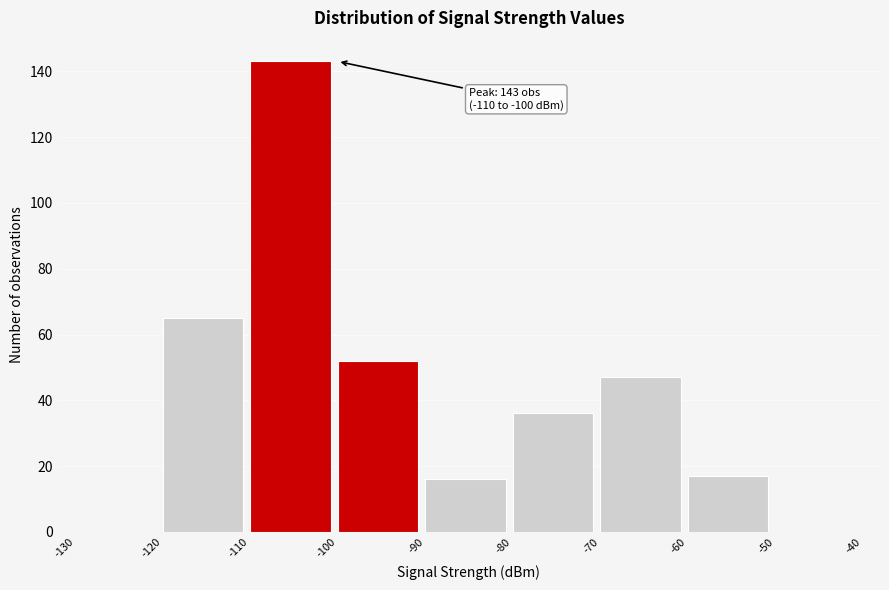

Over which range of the x-axis is the bar tallest?

-110 to -100